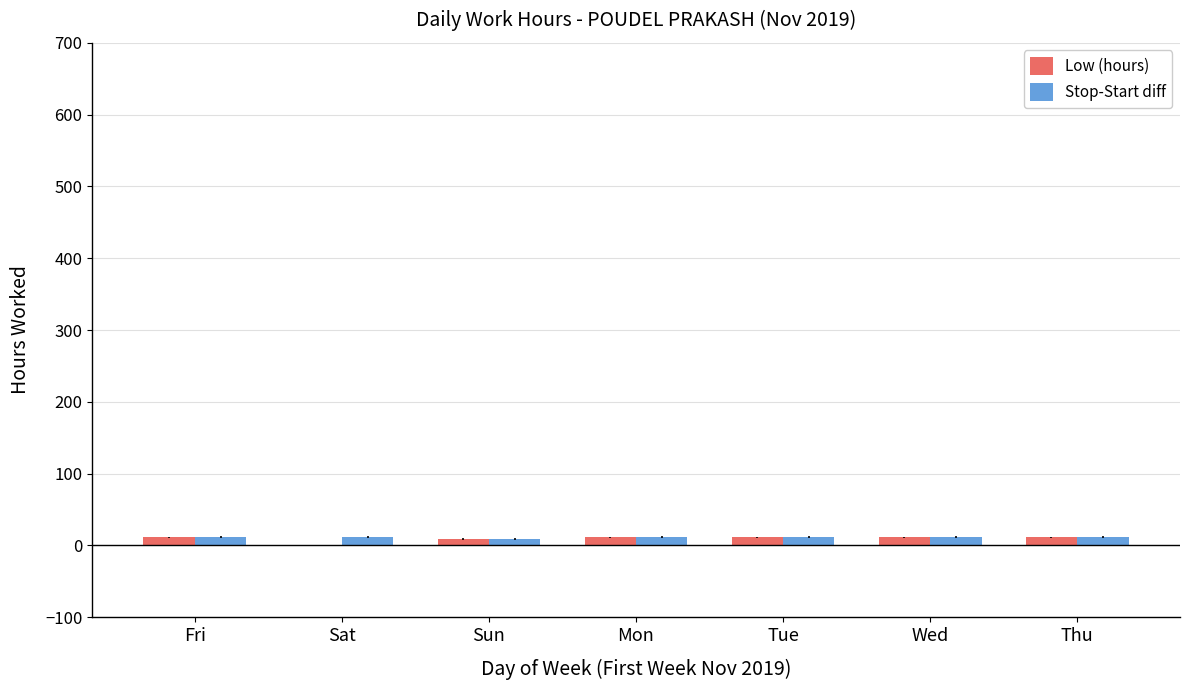

Are the bars horizontal?

No